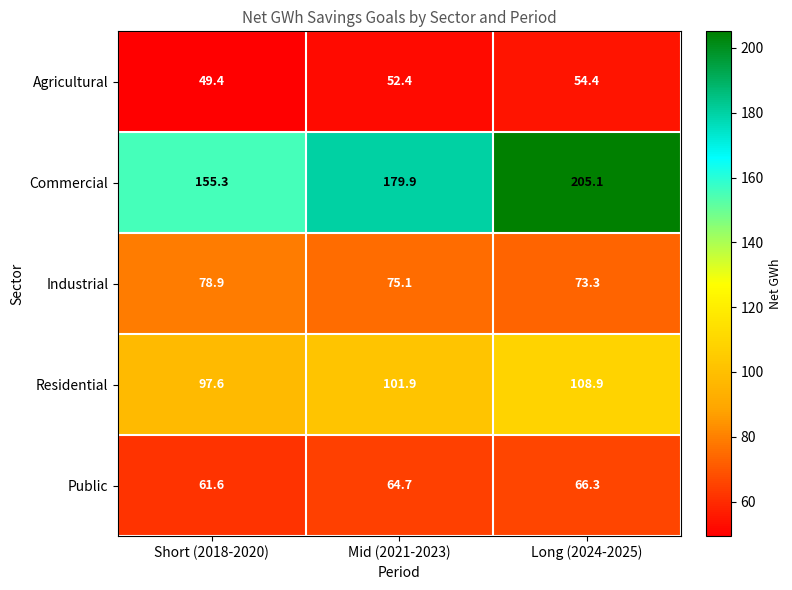

At which label does Commercial first exceed 179?

Mid (2021-2023)